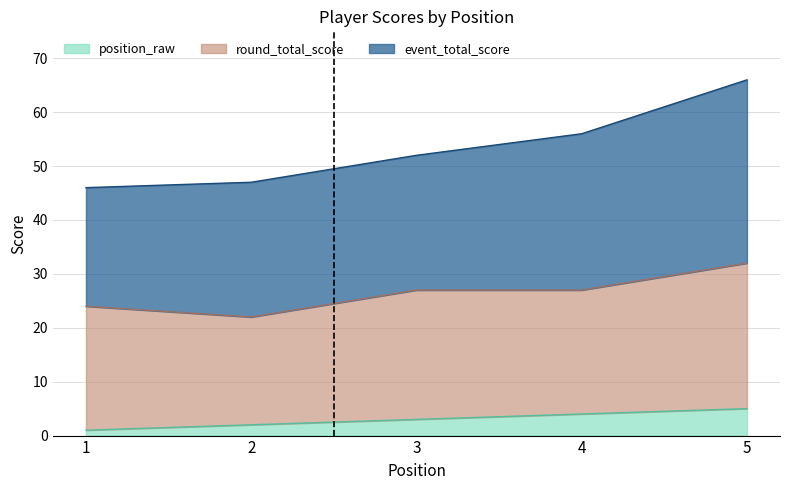

Read the event_total_score value at 1, to the nearest 5.

45